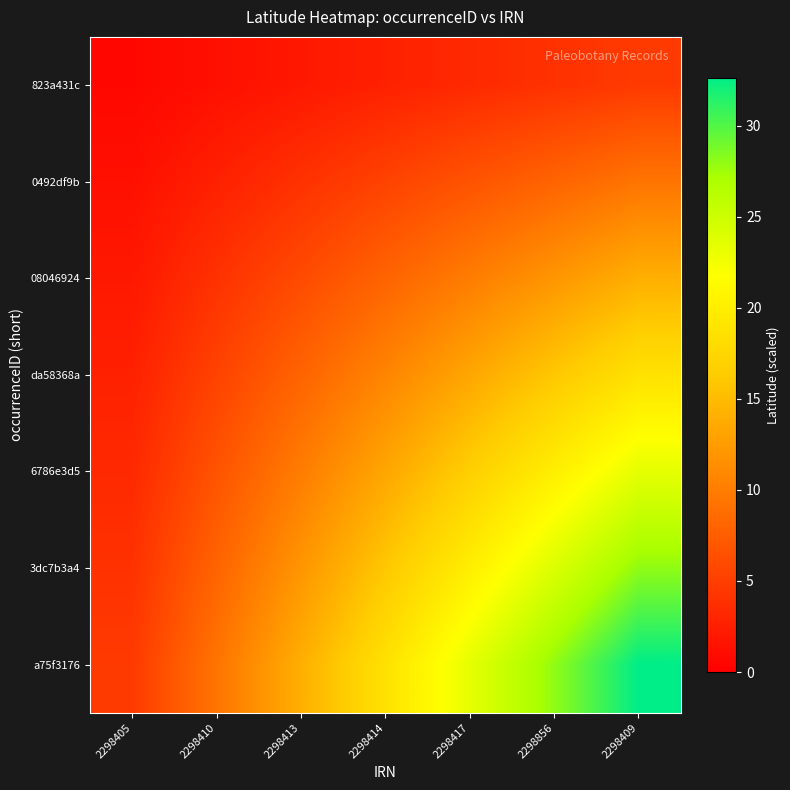

Reading left to right, what are all the values shown in this chart?

823a431c: 2298405=0.7	2298410=1.3	2298413=2.0	2298414=2.7	2298417=3.3	2298856=4.0	2298409=4.7
0492df9b: 2298405=1.3	2298410=2.7	2298413=4.0	2298414=5.3	2298417=6.7	2298856=8.0	2298409=9.3
08046924: 2298405=2.0	2298410=4.0	2298413=6.0	2298414=8.0	2298417=10.0	2298856=12.0	2298409=14.0
da58368a: 2298405=2.7	2298410=5.3	2298413=8.0	2298414=10.7	2298417=13.3	2298856=16.0	2298409=18.6
6786e3d5: 2298405=3.3	2298410=6.7	2298413=10.0	2298414=13.3	2298417=16.6	2298856=20.0	2298409=23.3
3dc7b3a4: 2298405=4.0	2298410=8.0	2298413=12.0	2298414=16.0	2298417=20.0	2298856=24.0	2298409=28.0
a75f3176: 2298405=4.7	2298410=9.3	2298413=14.0	2298414=18.6	2298417=23.3	2298856=28.0	2298409=32.6